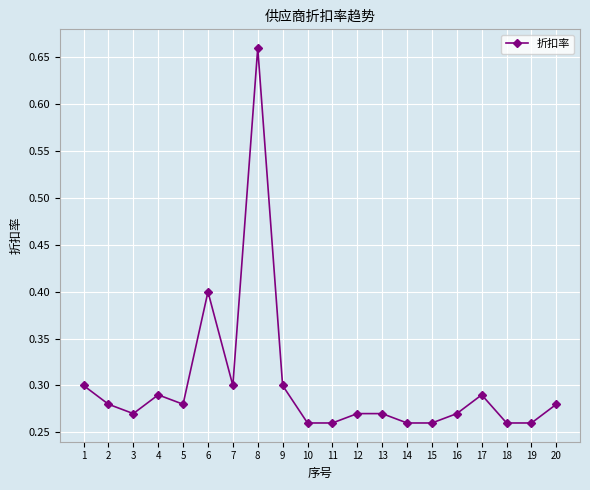

The chart shows a value of 0.4 at 10. True or false?

False